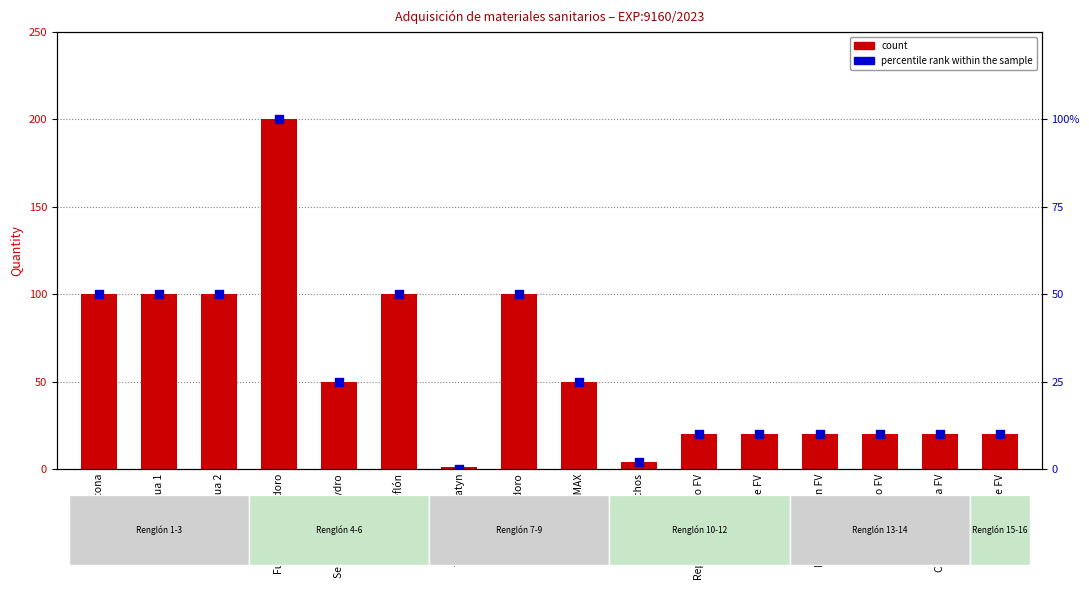

What are all the series names shown in the legend?

count, percentile rank within the sample